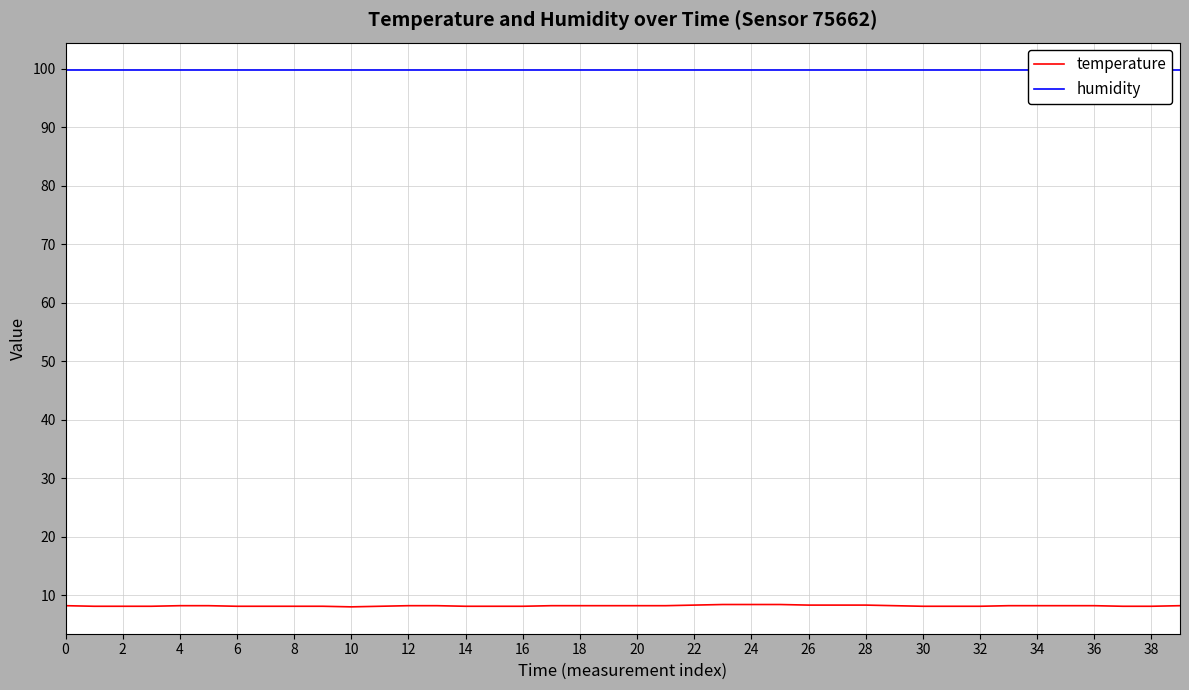

True or false: temperature and humidity intersect in this chart.

False